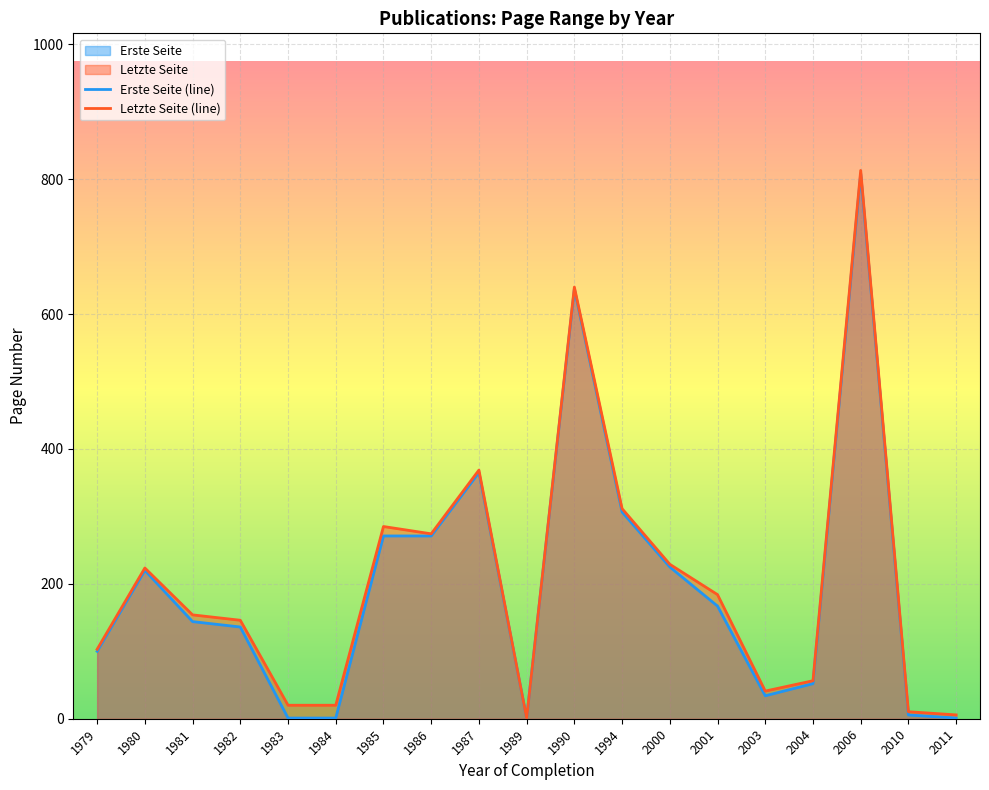

What is the lowest value of the Erste Seite (line) series?

1.0